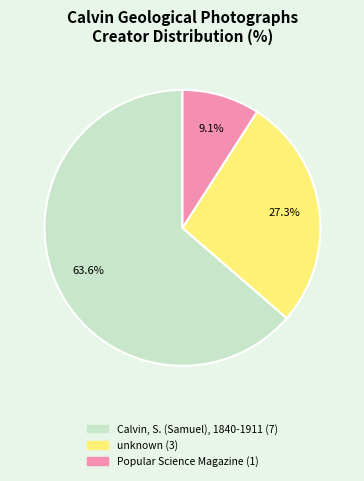

Is there a majority slice in this chart?

Yes